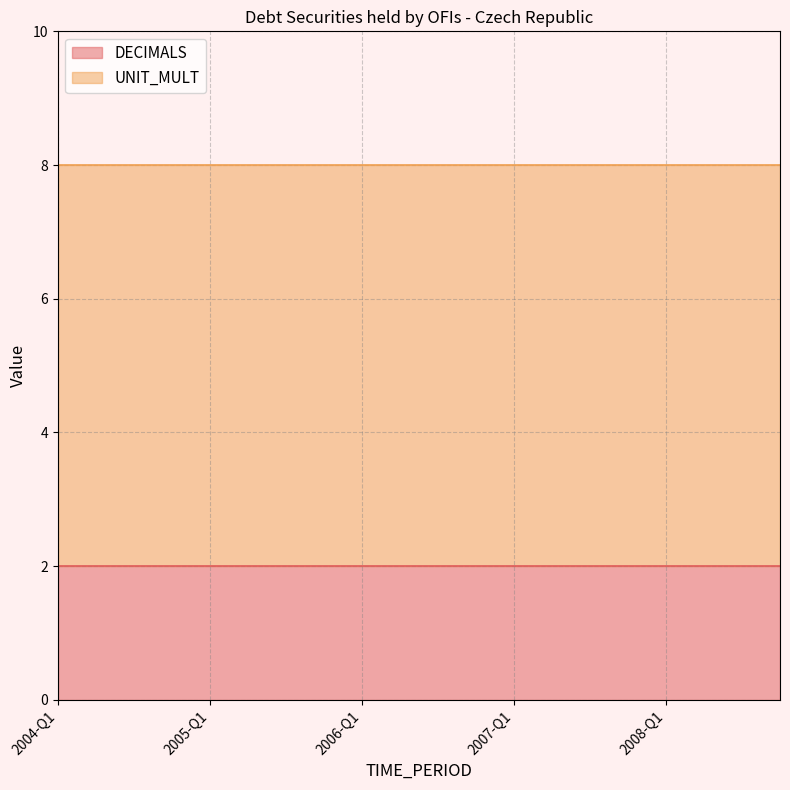

What position from the right is 2005-Q2?

15